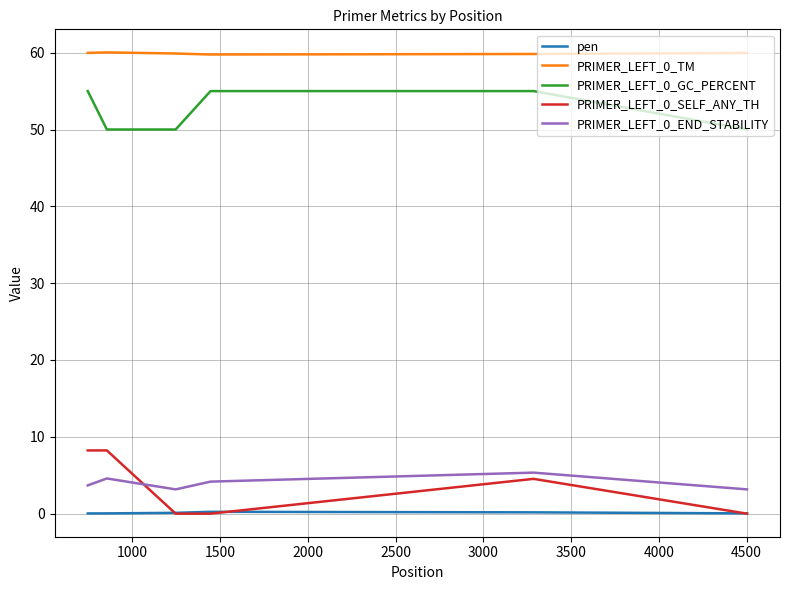

True or false: pen and PRIMER_LEFT_0_TM cross at least once.

False